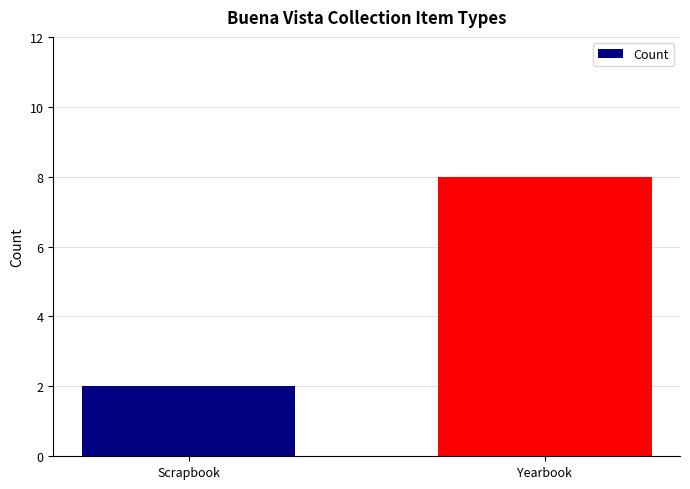

What position from the left is Scrapbook?

1